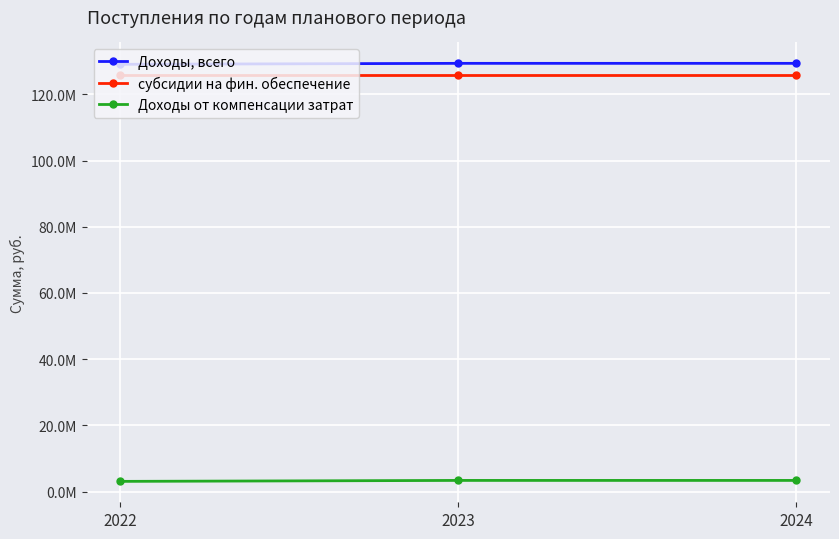

Does the chart have visible grid lines?

Yes